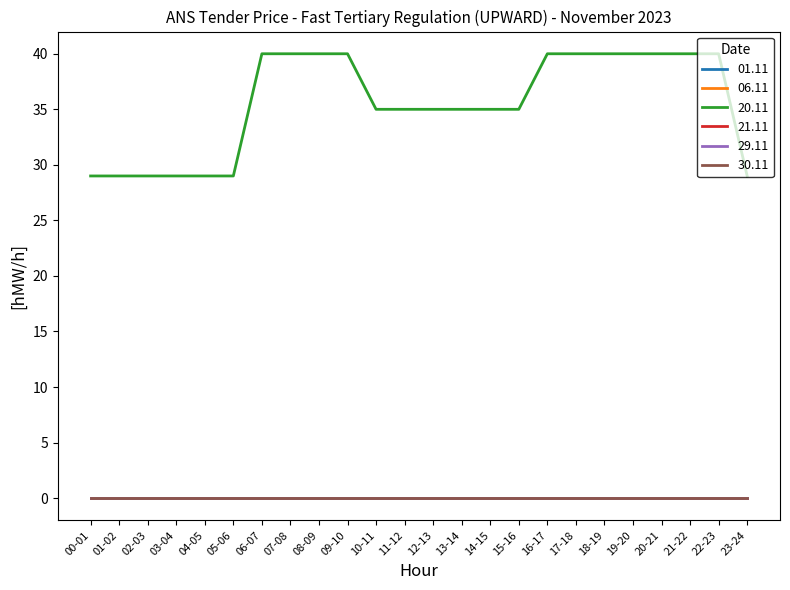

What is the total value across all series at 01-02?

29